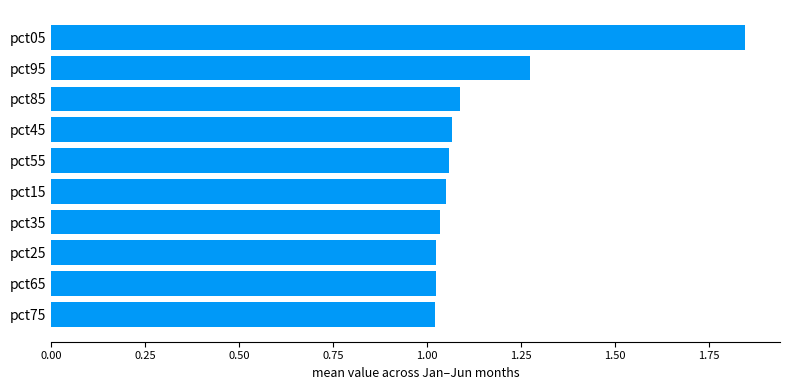

What is the change in value from pct65 to pct05?

+0.8